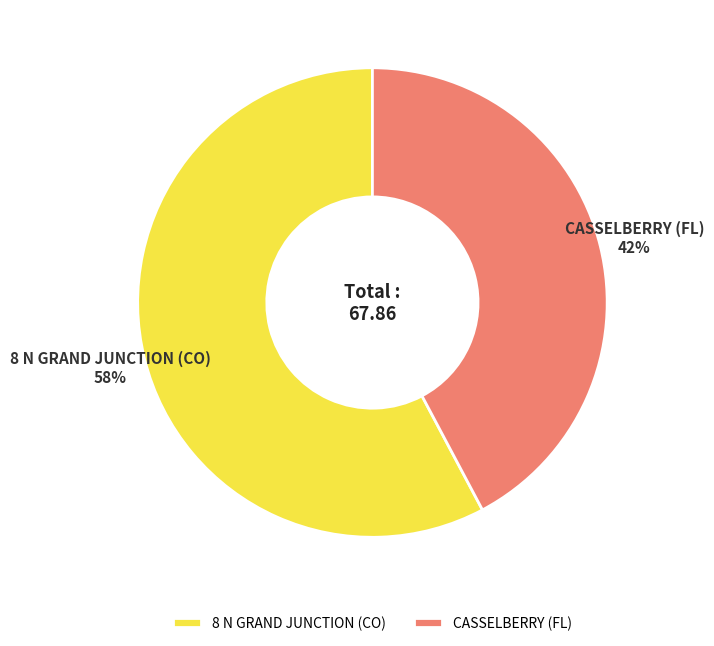

Which category has the smallest portion of the pie?

CASSELBERRY (FL)